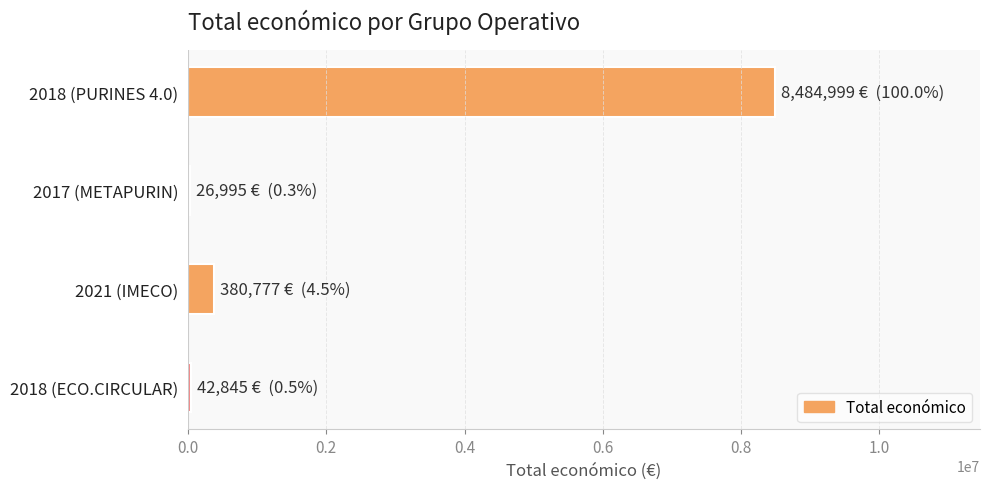

The value at 2018 (PURINES 4.0) is 8484999. True or false?

True